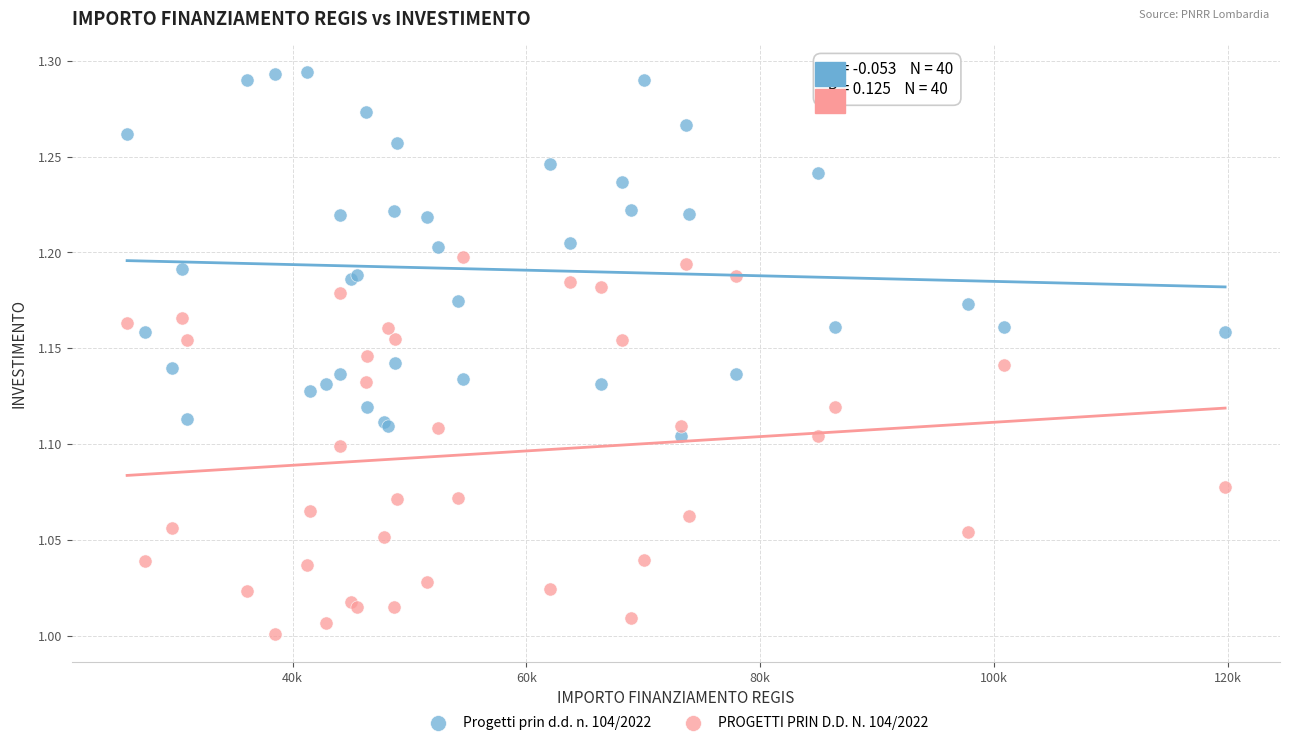

Which series reaches the maximum Y coordinate?

Progetti prin d.d. n. 104/2022